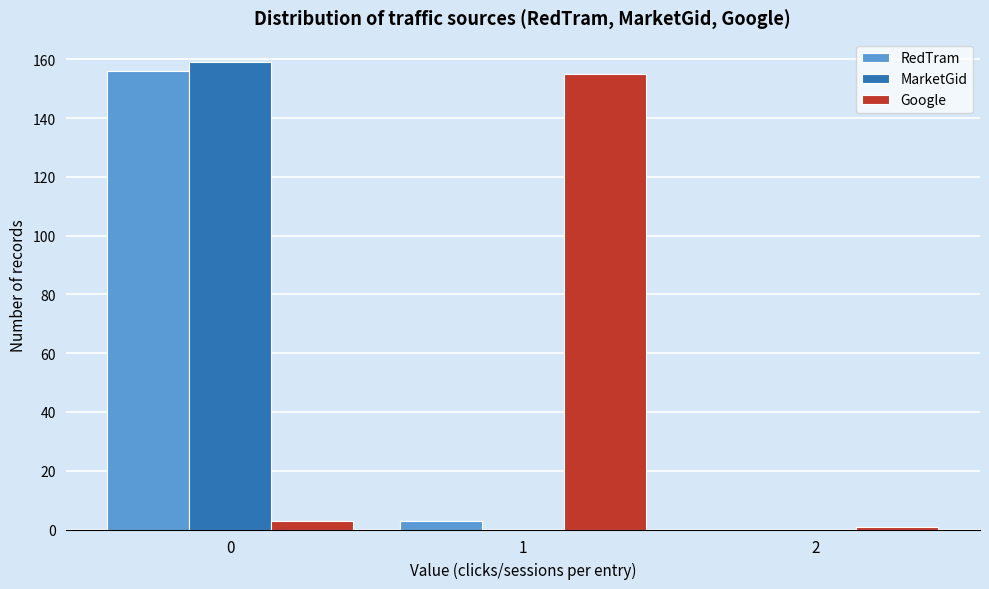

Reading right to left, what are all the values shown in this chart?

RedTram: 2=0	1=3	0=156
MarketGid: 2=0	1=0	0=159
Google: 2=1	1=155	0=3